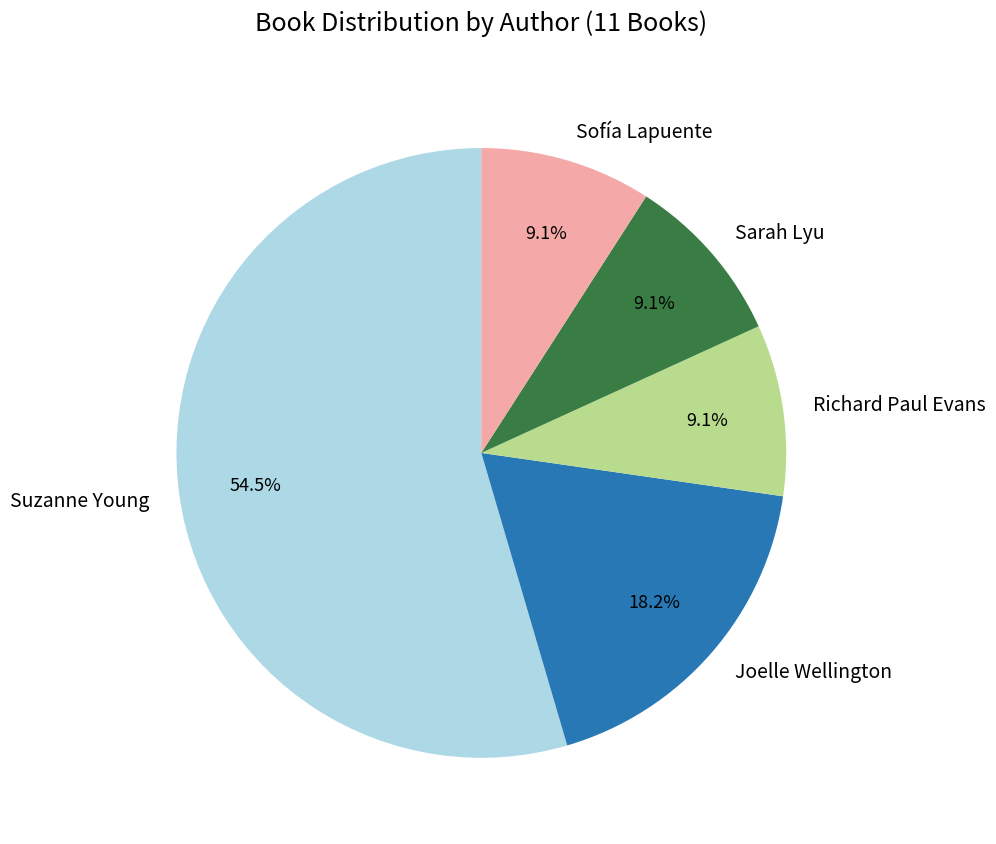

Is there a majority slice in this chart?

Yes